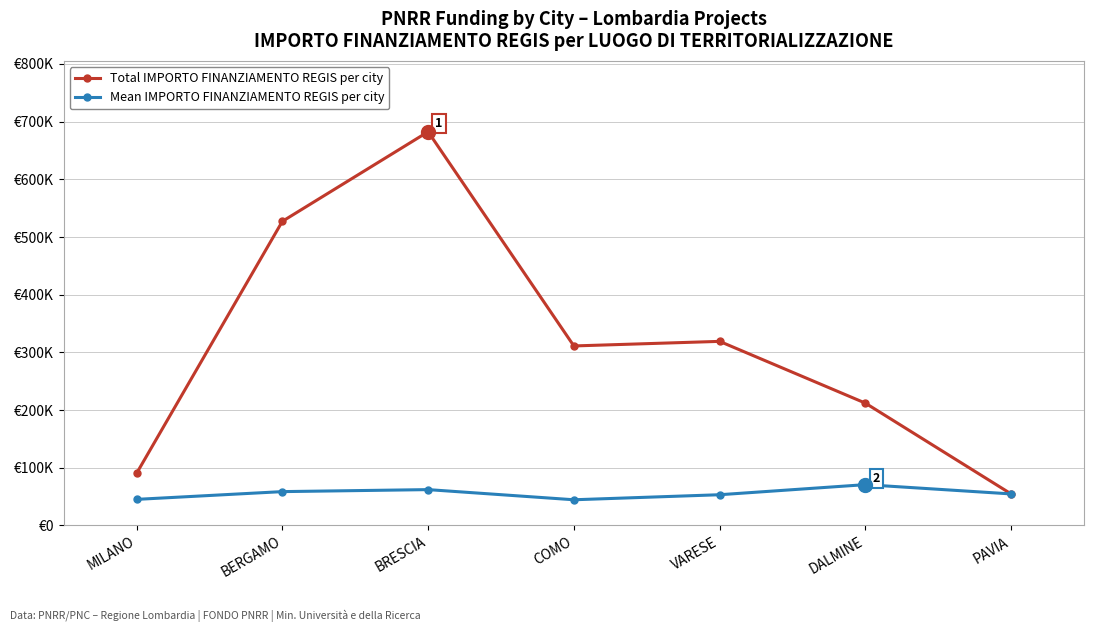

Which series changed the most between DALMINE and PAVIA?

Total IMPORTO FINANZIAMENTO REGIS per city